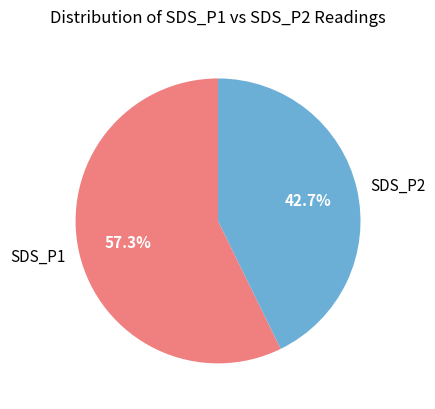

To the nearest percent, what is the average slice percentage?

50%